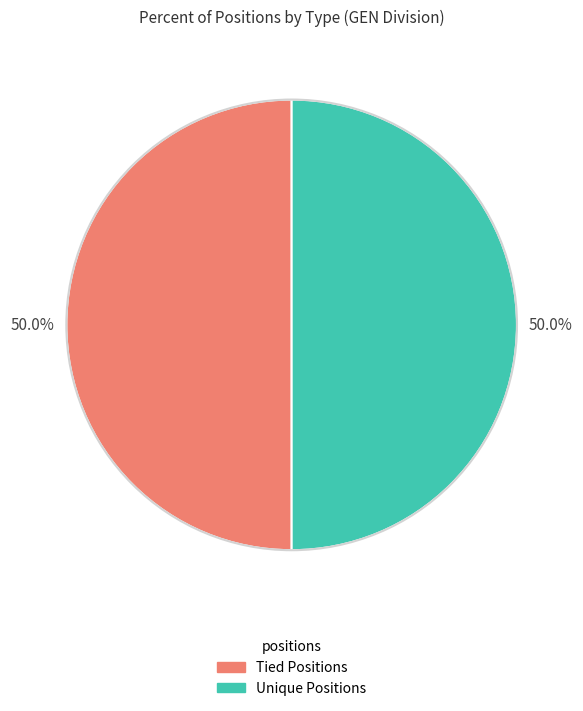

What is the ratio of the value at Tied Positions to the value at Unique Positions?

1.0